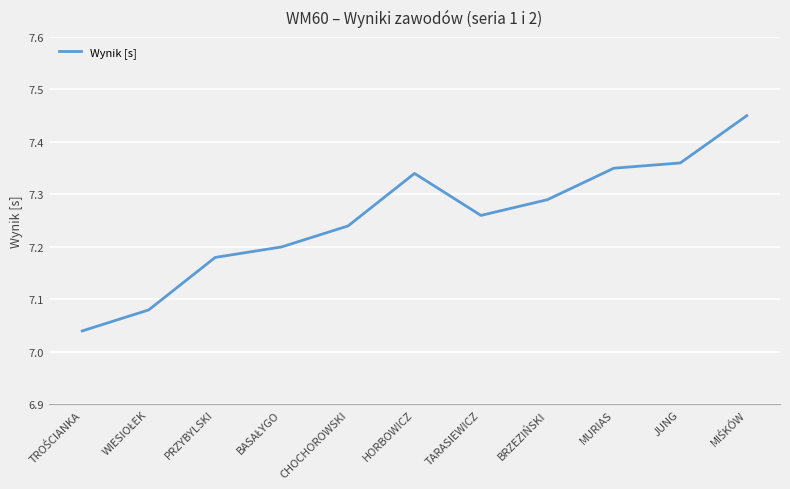

Does the chart have visible grid lines?

Yes